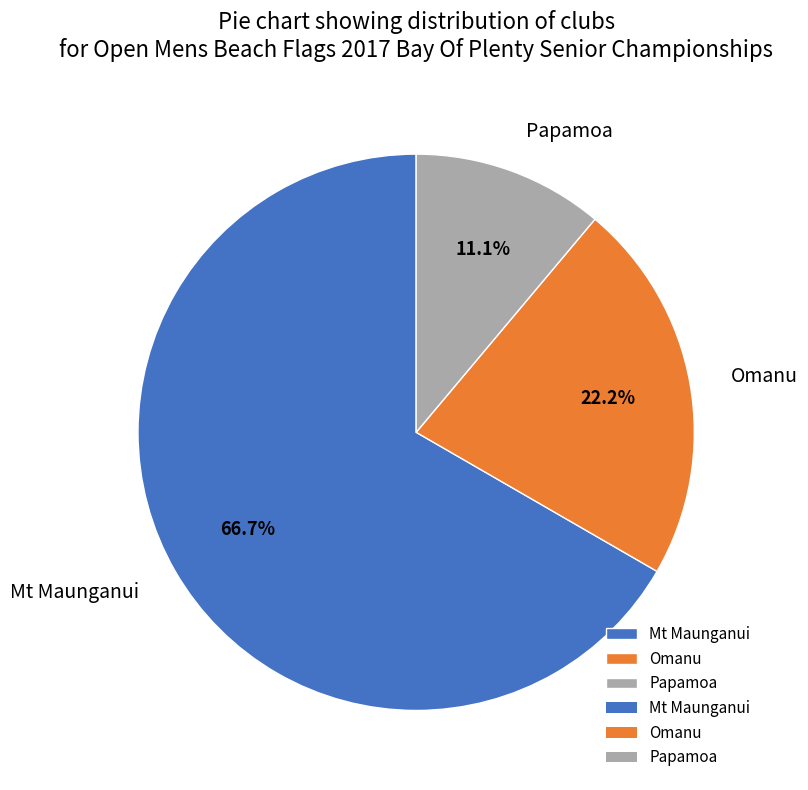

What portion of the pie excludes Papamoa?

88.9%